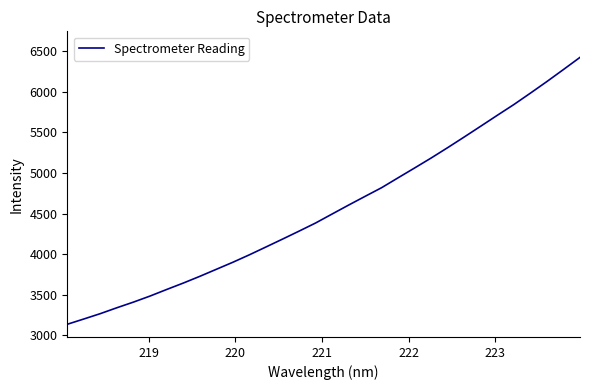

What is the smallest value displayed?

3133.1